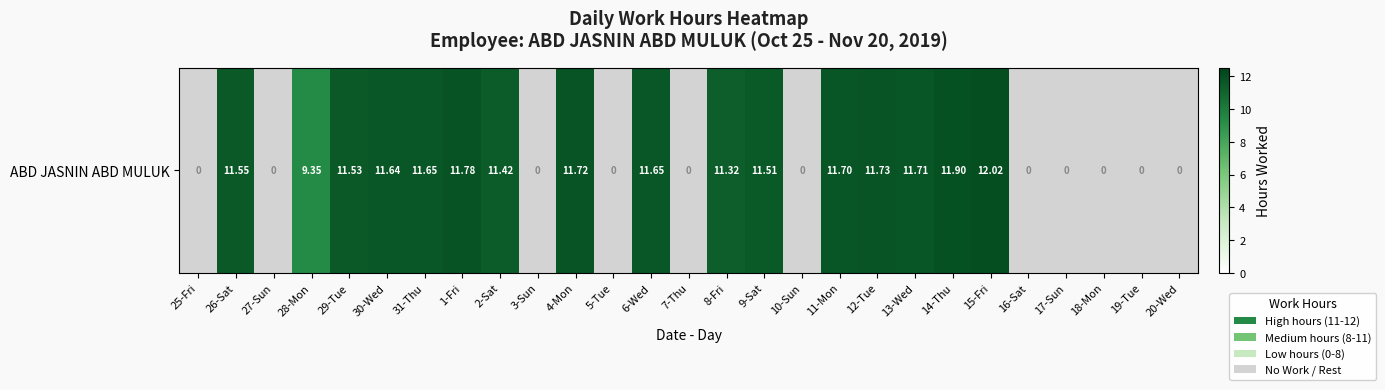

Reading left to right, list all the values displayed in this chart.

25-Fri=0.0	26-Sat=11.6	27-Sun=0.0	28-Mon=9.3	29-Tue=11.5	30-Wed=11.6	31-Thu=11.7	1-Fri=11.8	2-Sat=11.4	3-Sun=0.0	4-Mon=11.7	5-Tue=0.0	6-Wed=11.7	7-Thu=0.0	8-Fri=11.3	9-Sat=11.5	10-Sun=0.0	11-Mon=11.7	12-Tue=11.7	13-Wed=11.7	14-Thu=11.9	15-Fri=12.0	16-Sat=0.0	17-Sun=0.0	18-Mon=0.0	19-Tue=0.0	20-Wed=0.0